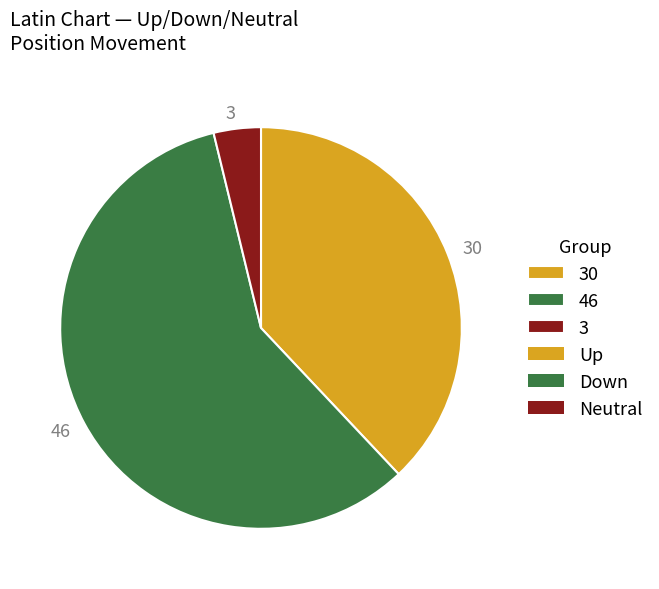

Is it true that 30 is 48% of the pie?

False